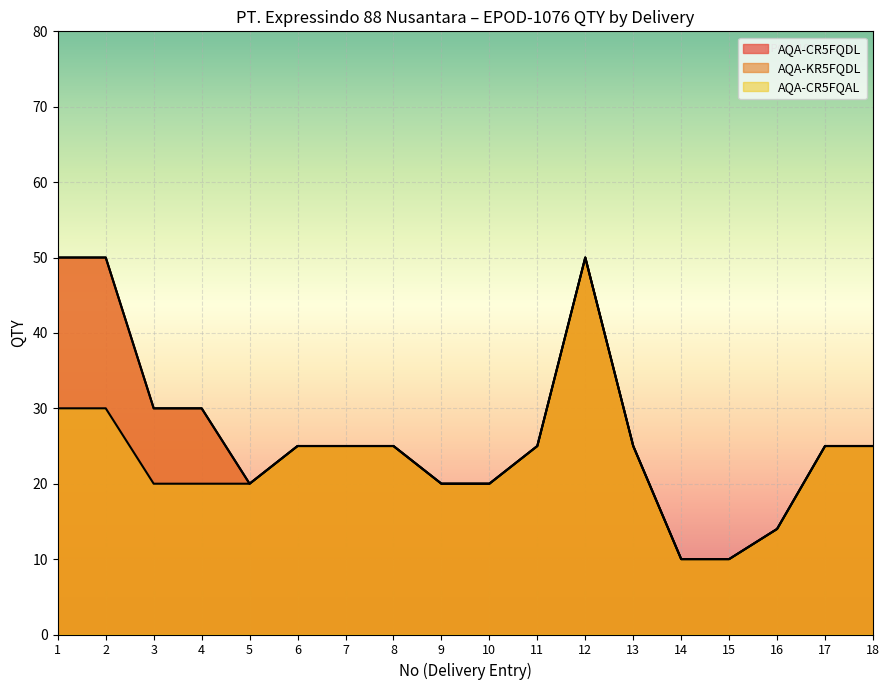

True or false: AQA-KR5FQDL and AQA-CR5FQDL intersect in this chart.

False